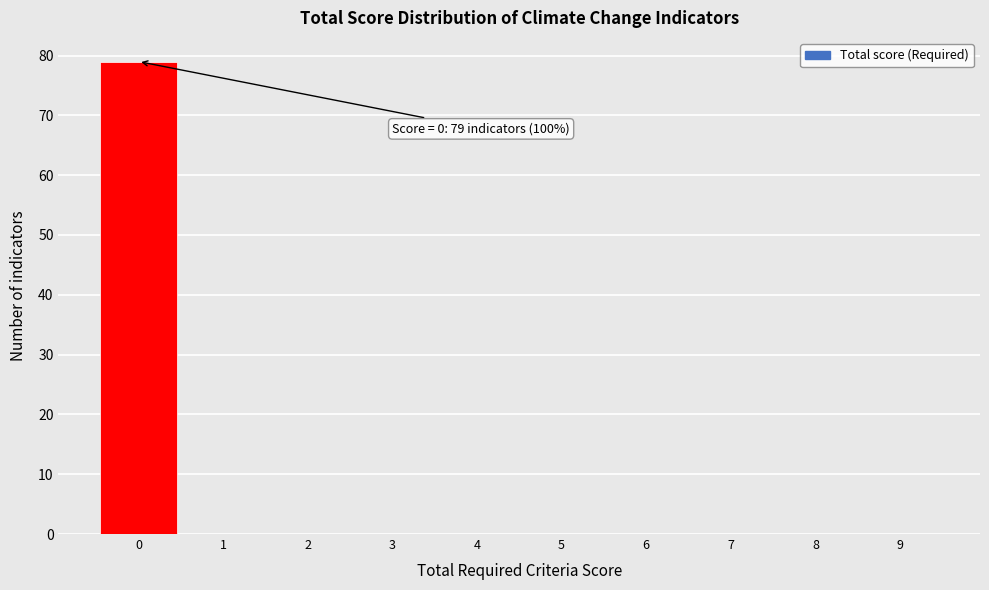

Reading left to right, extract all data points from this chart.

0=79	1=0	2=0	3=0	4=0	5=0	6=0	7=0	8=0	9=0